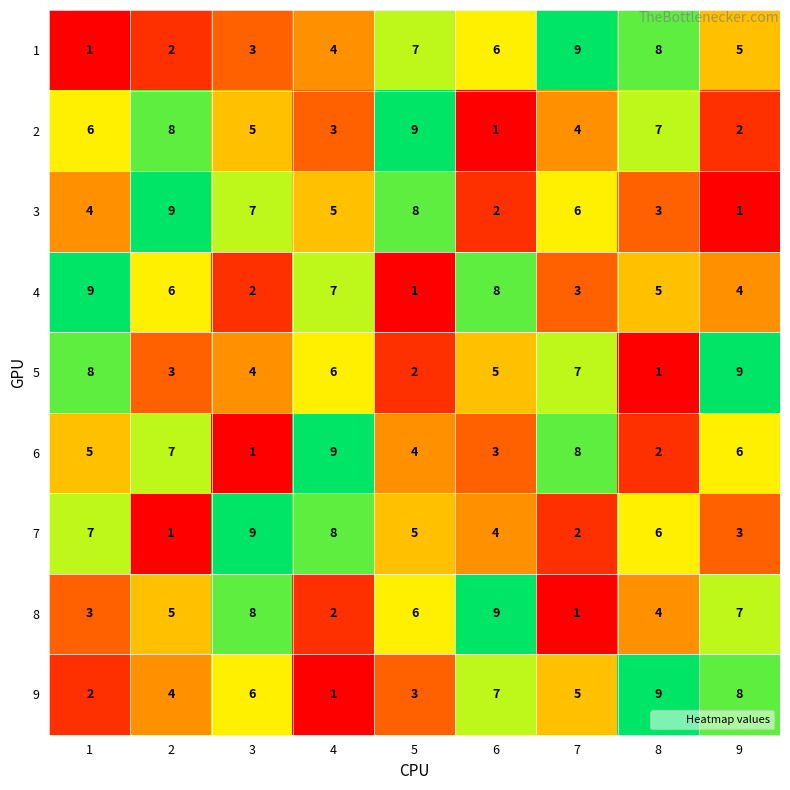

What is the total value across all series at 3?

45